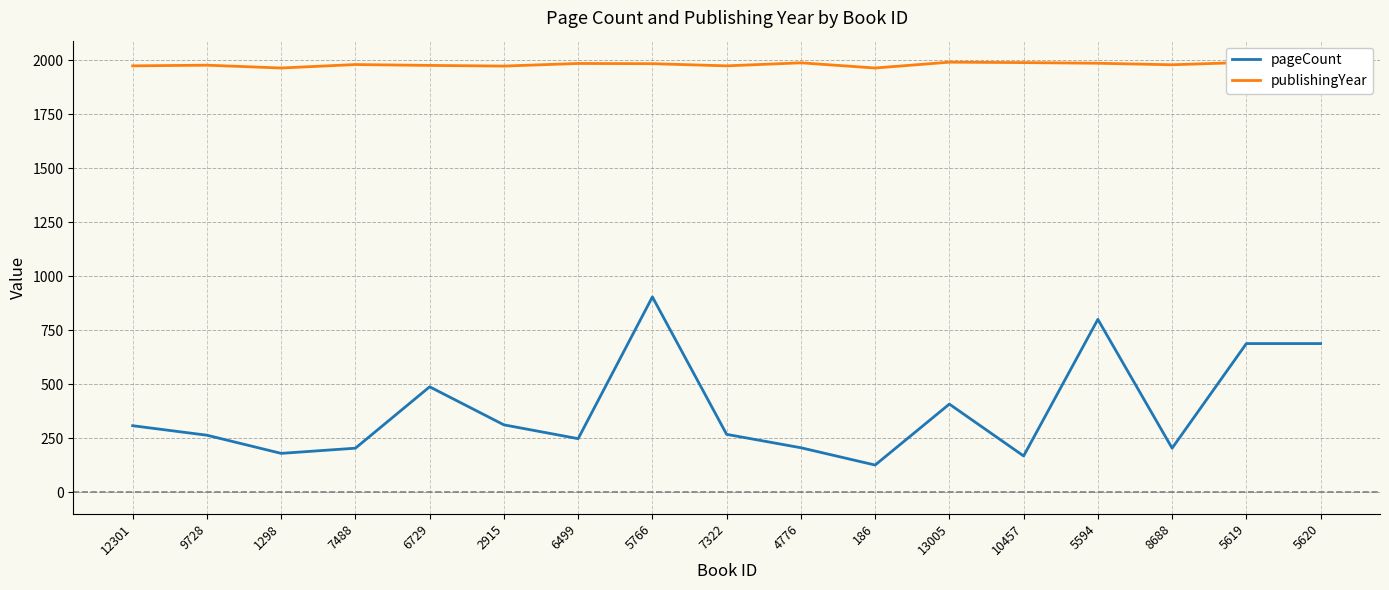

Where is pageCount nearest to the value 515?

6729